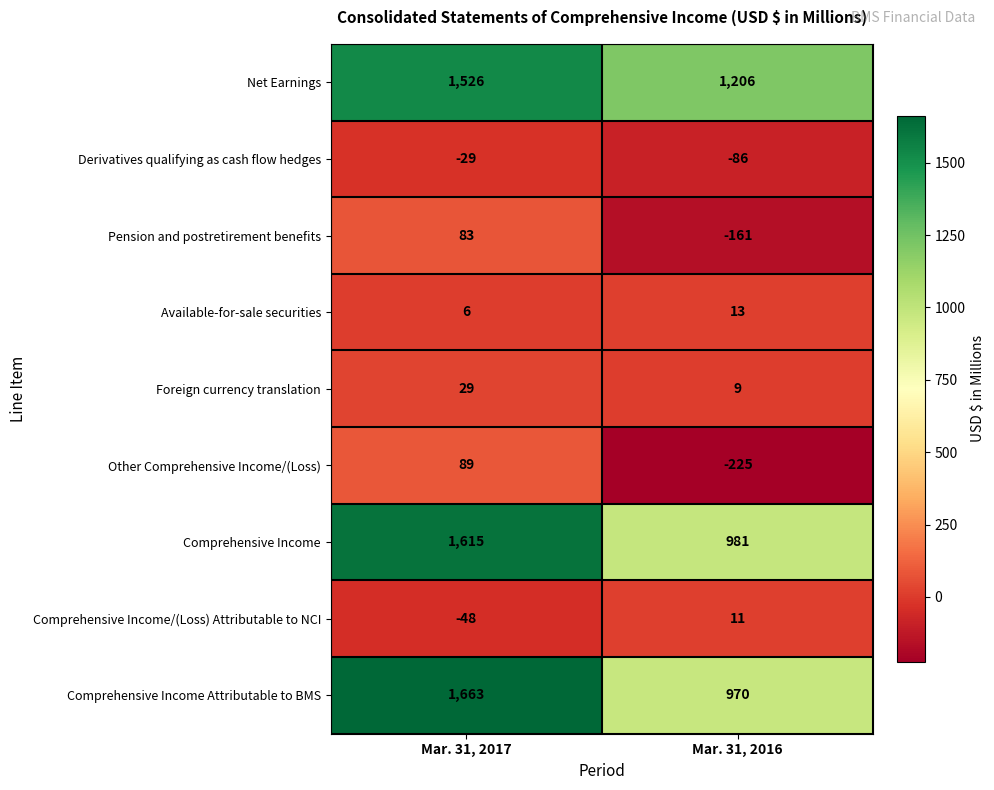

Which series has the largest total across all categories?

Net Earnings